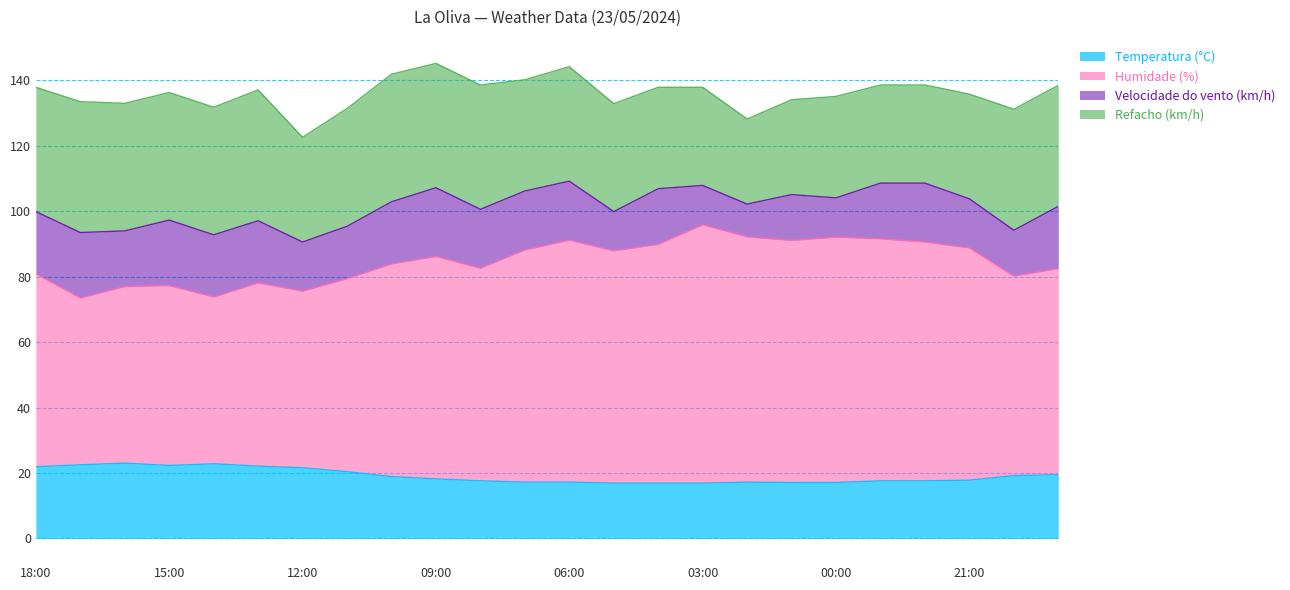

What is the average value of the Temperatura (°C) series?

19.1